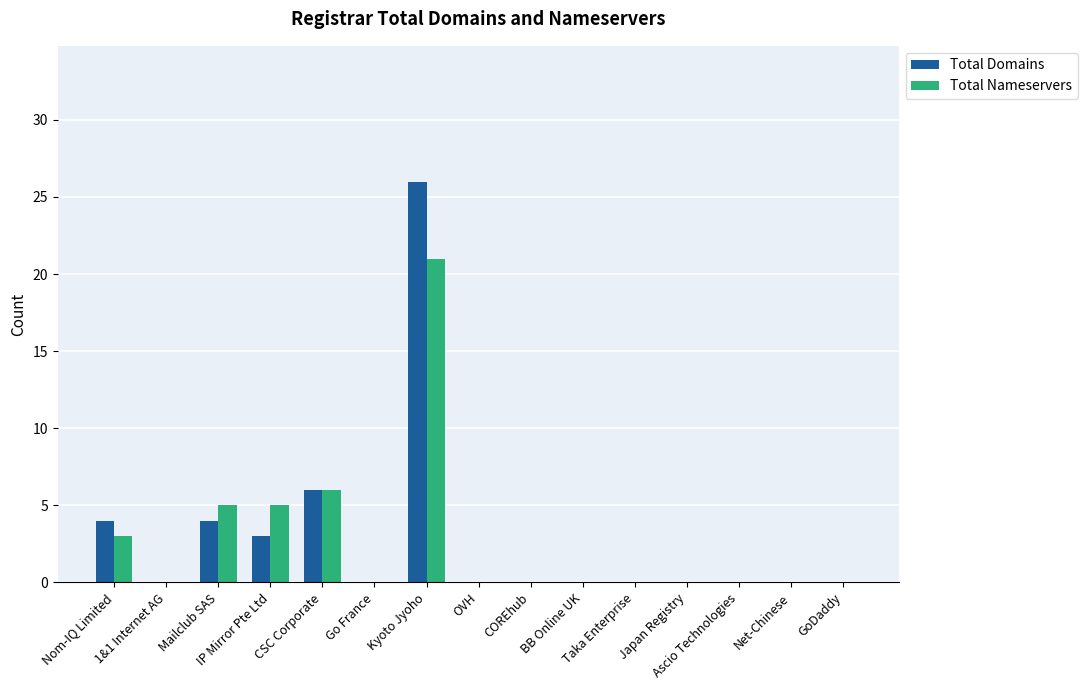

What is the highest value of the Total Domains series?

26